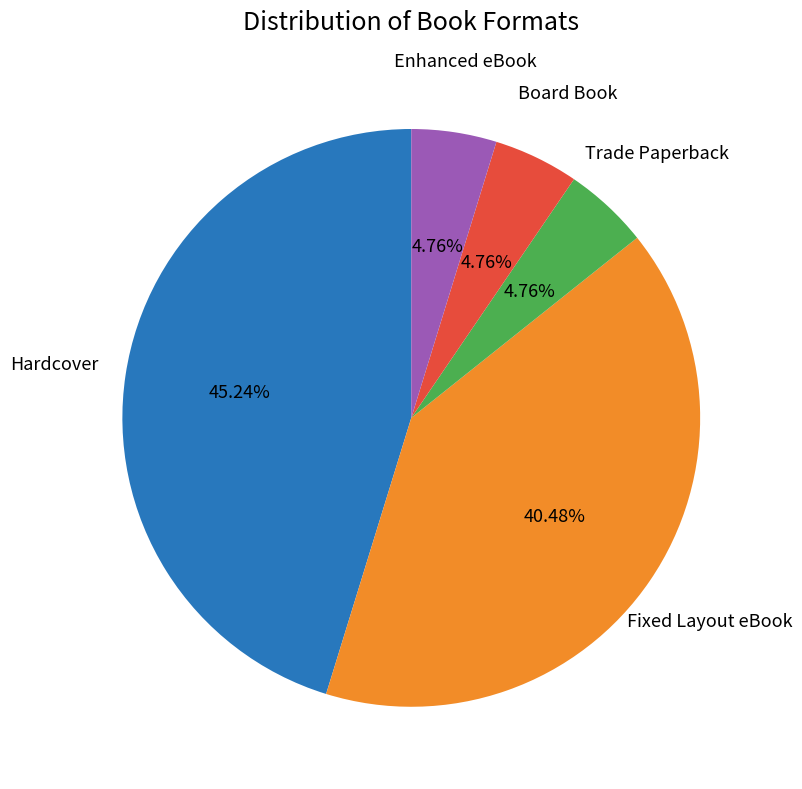

Which has a higher value, Fixed Layout eBook or Enhanced eBook?

Fixed Layout eBook